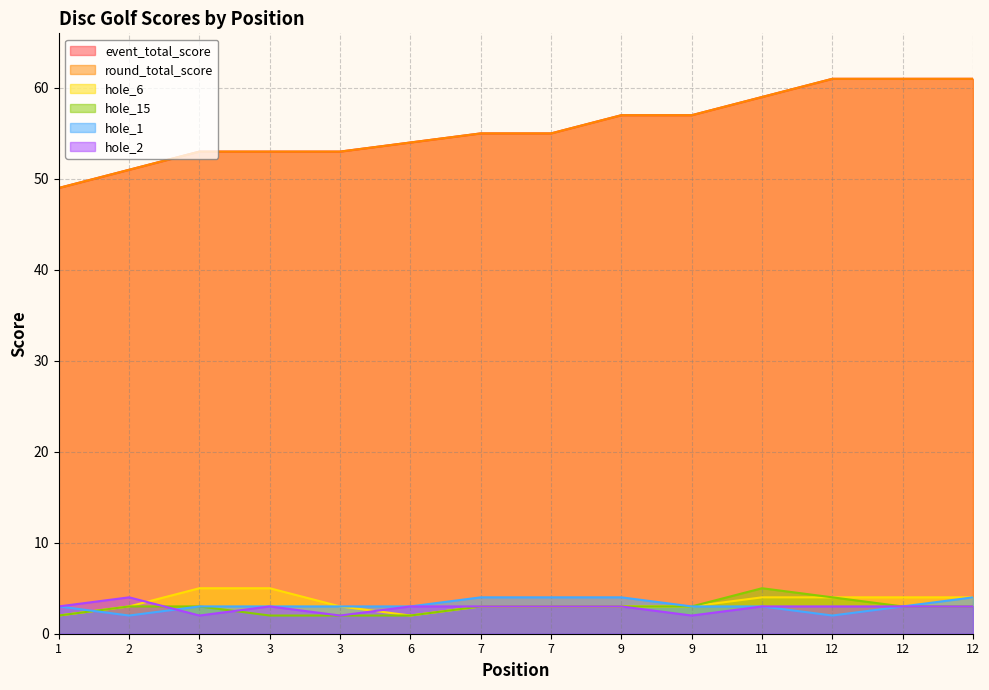

What is the value of the hole_15 point at the 12th from the left?

4